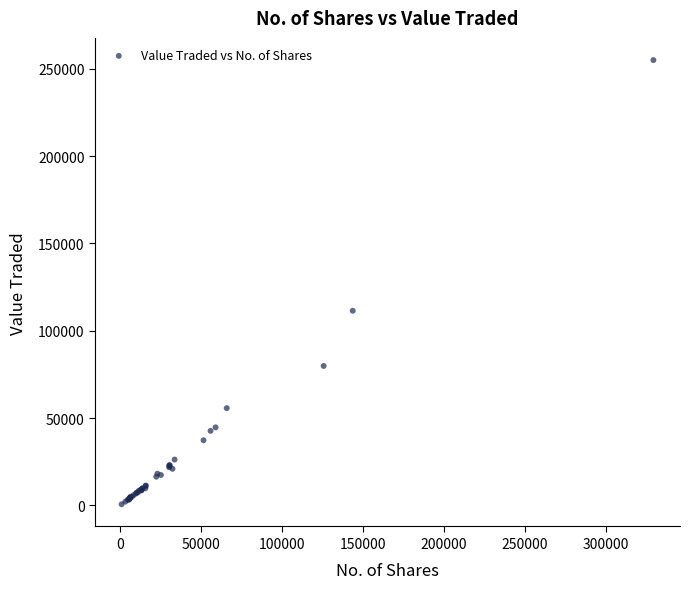

What Y value in the scatter plot is closest to 127819?

111467